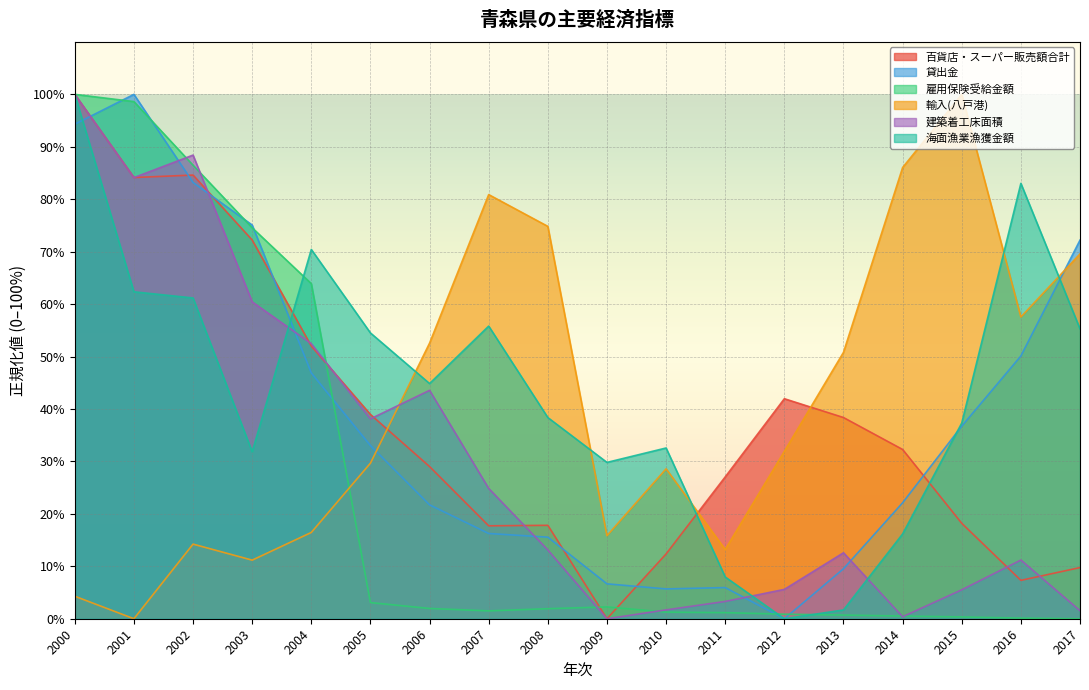

The 雇用保険受給金額 series shows 86.5 at 2002. True or false?

True